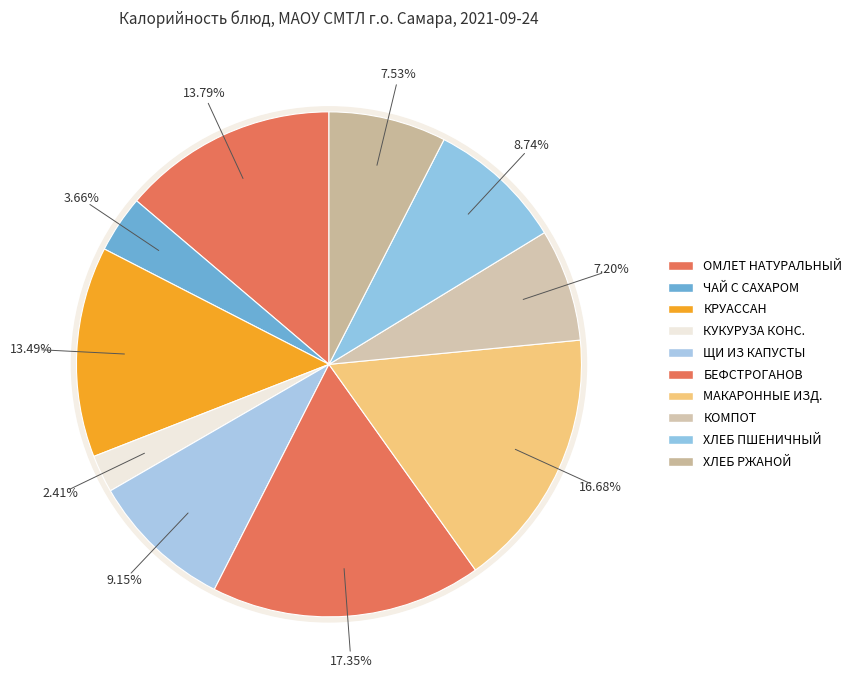

To the nearest percent, what is the difference between the ХЛЕБ РЖАНОЙ and ОМЛЕТ НАТУРАЛЬНЫЙ slice percentages?

6%